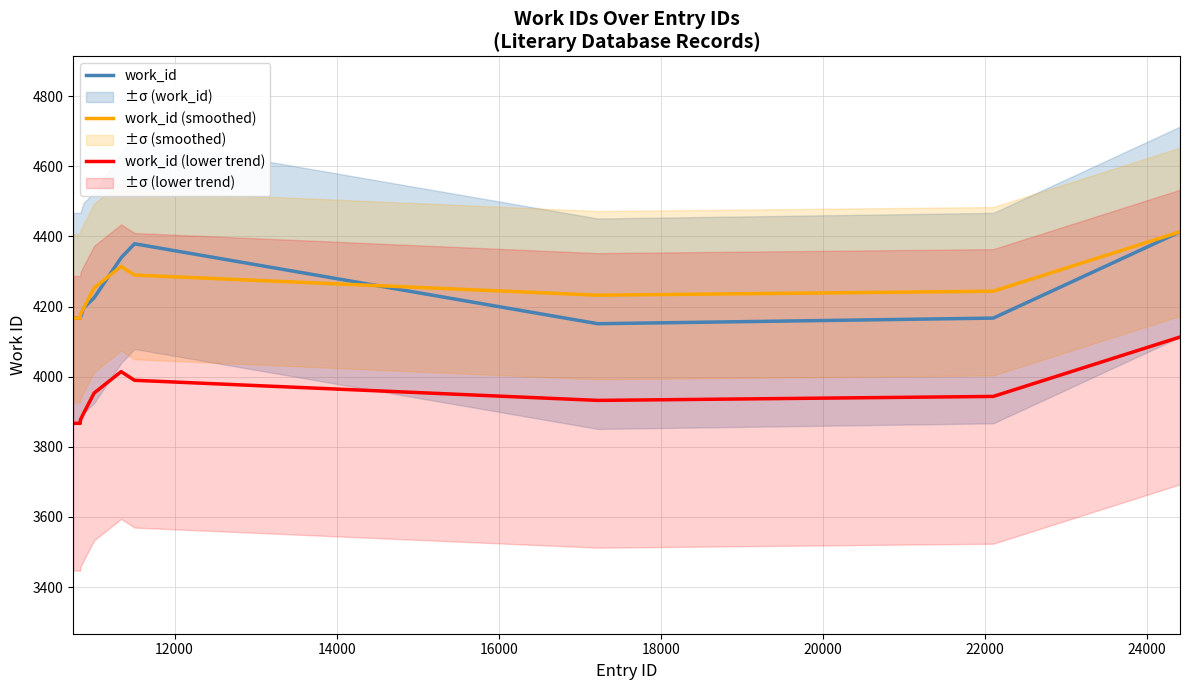

True or false: work_id (smoothed) and work_id (lower trend) intersect in this chart.

False